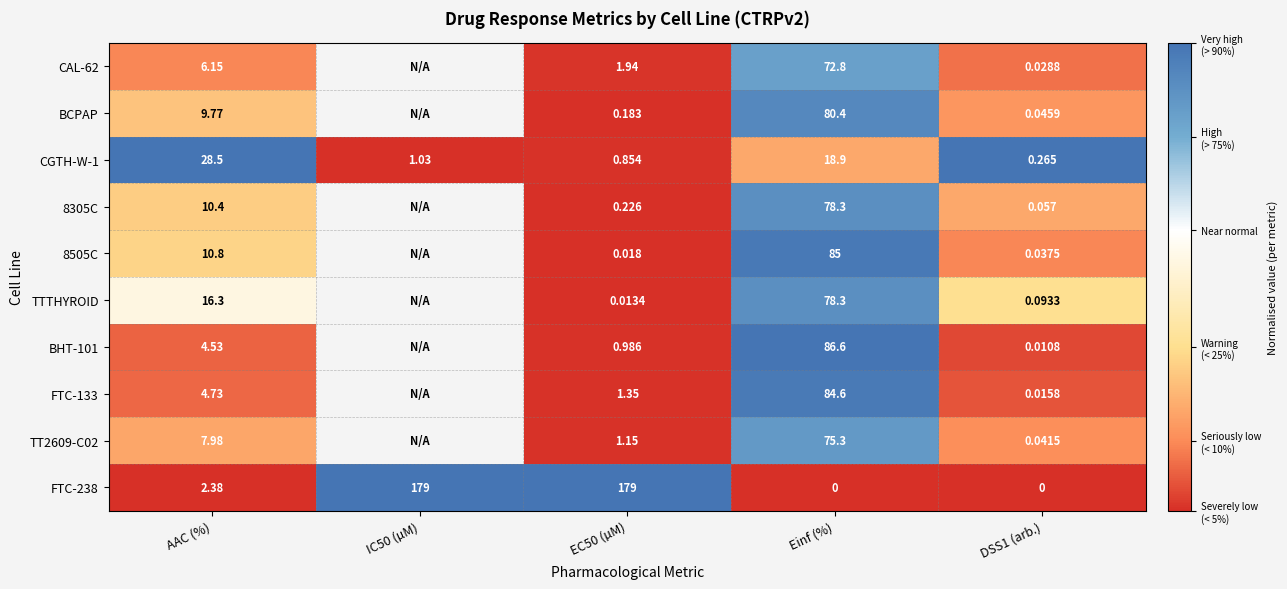

At which label does FTC-238 first exceed 2?

AAC (%)